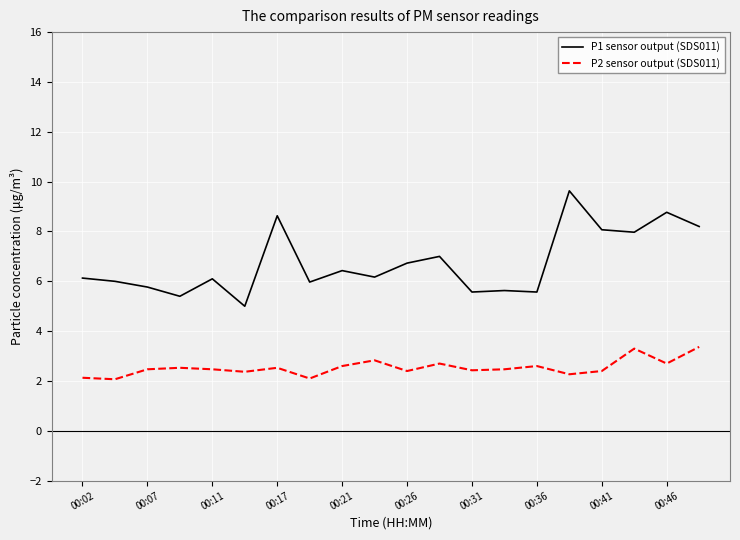

Which series has the widest spread of values?

P1 sensor output (SDS011)